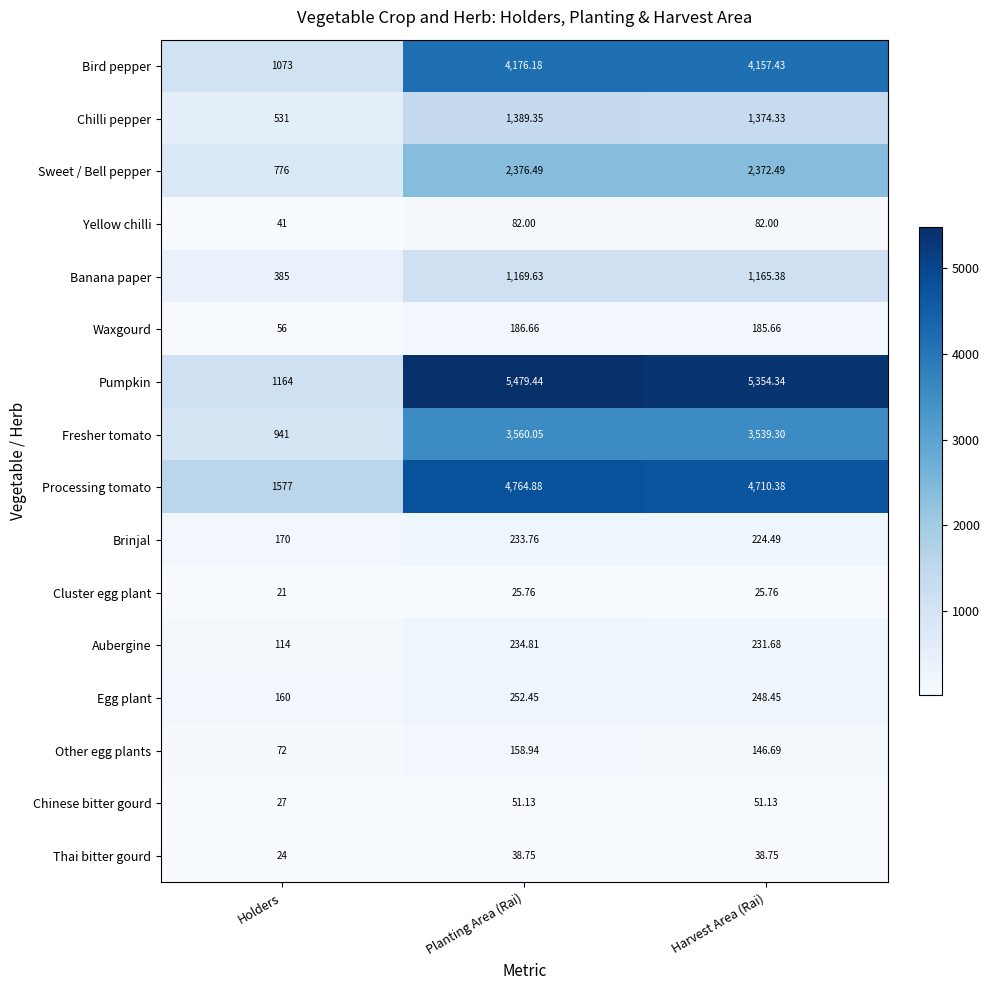

At which category is the sum across all series the highest?

Planting Area (Rai)